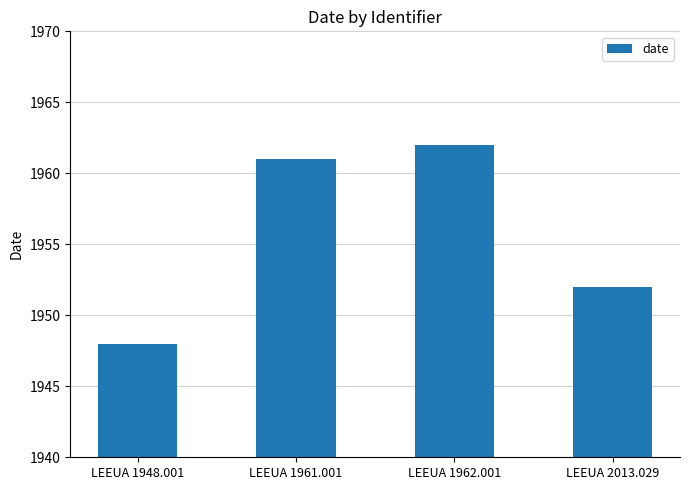

What is the value of the 4th bar from the left?

1952